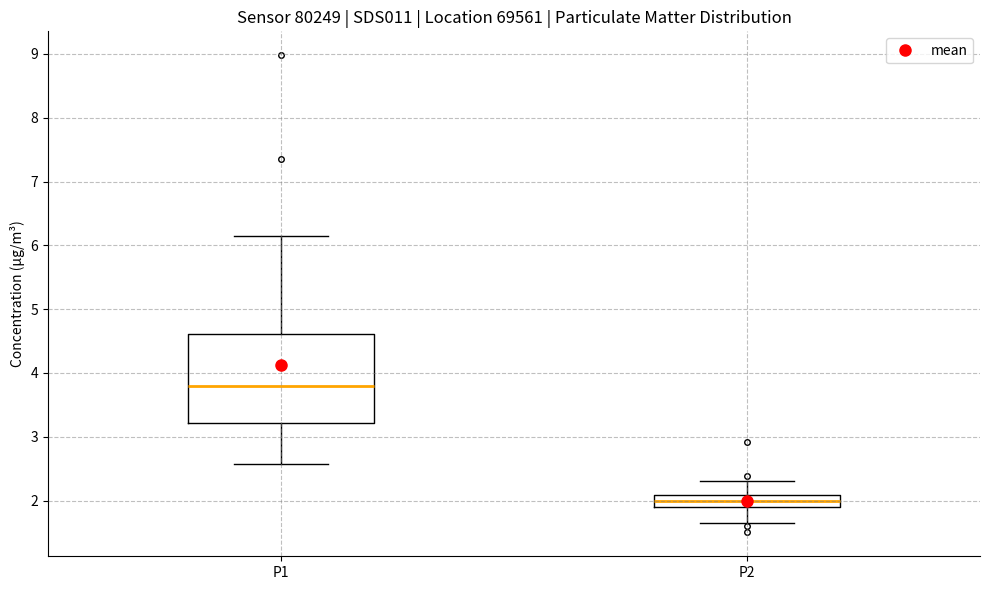

Reading left to right, read every box against the y-axis: the position of its median line, the range the box covers, and the ends of its whiskers. The values are not printed on the chart, so give them approximately, as read against the axis.

P1: median 3.8, box 3.2 to 4.6, whiskers 2.6 to 6.2
P2: median 2.0, box 1.9 to 2.1, whiskers 1.7 to 2.3